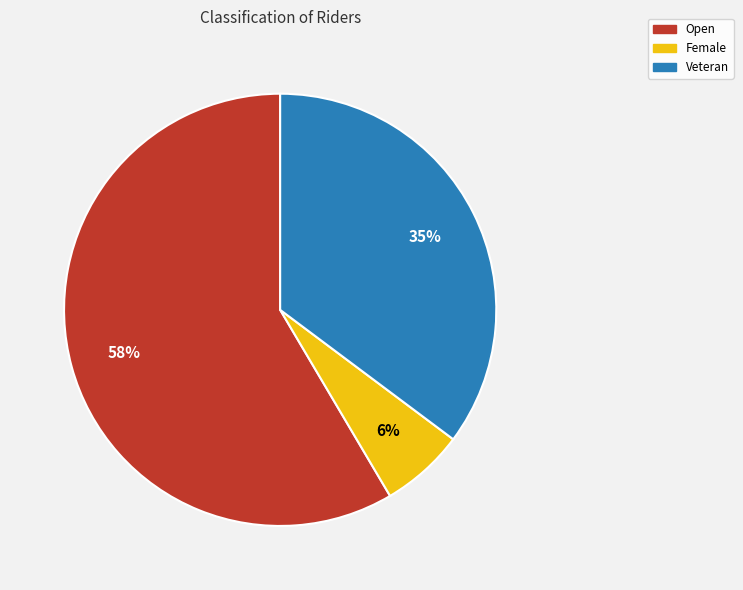

Does Open account for over 50% of the chart?

Yes